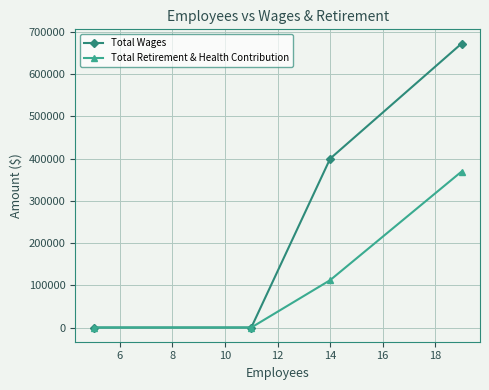

List the series in order of their peak value, highest first.

Total Wages, Total Retirement & Health Contribution